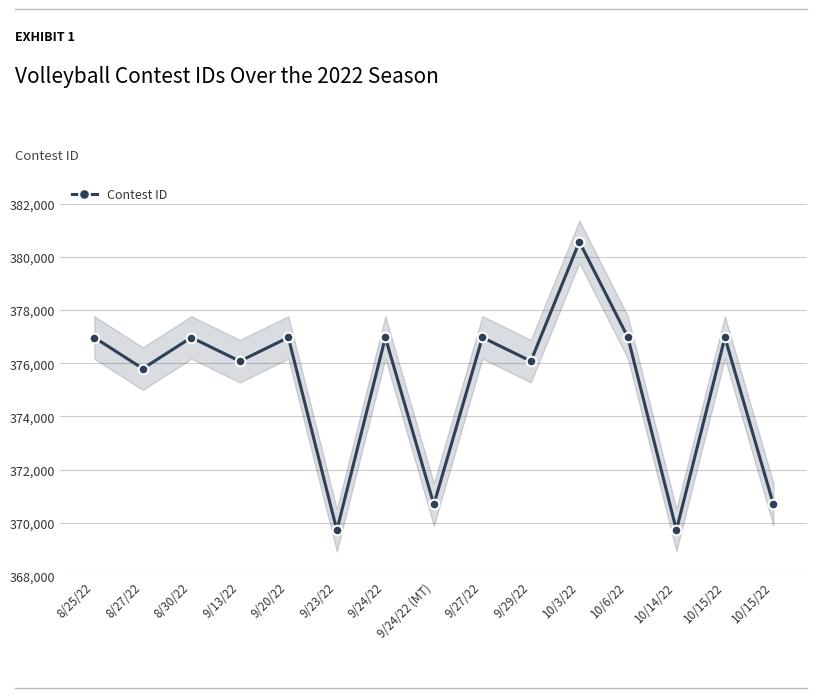

Reading right to left, transcribe all the data shown in this chart.

10/15/22=370694	10/15/22=376973	10/14/22=369728	10/6/22=376971	10/3/22=380564	9/29/22=376078	9/27/22=376969	9/24/22 (MT)=370689	9/24/22=376968	9/23/22=369721	9/20/22=376967	9/13/22=376075	8/30/22=376966	8/27/22=375796	8/25/22=376965